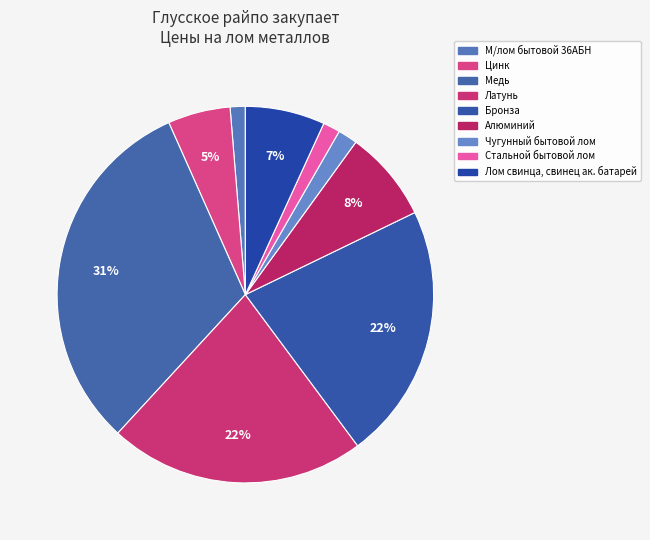

Do Алюминий and Бронза together represent more than half of the pie?

No